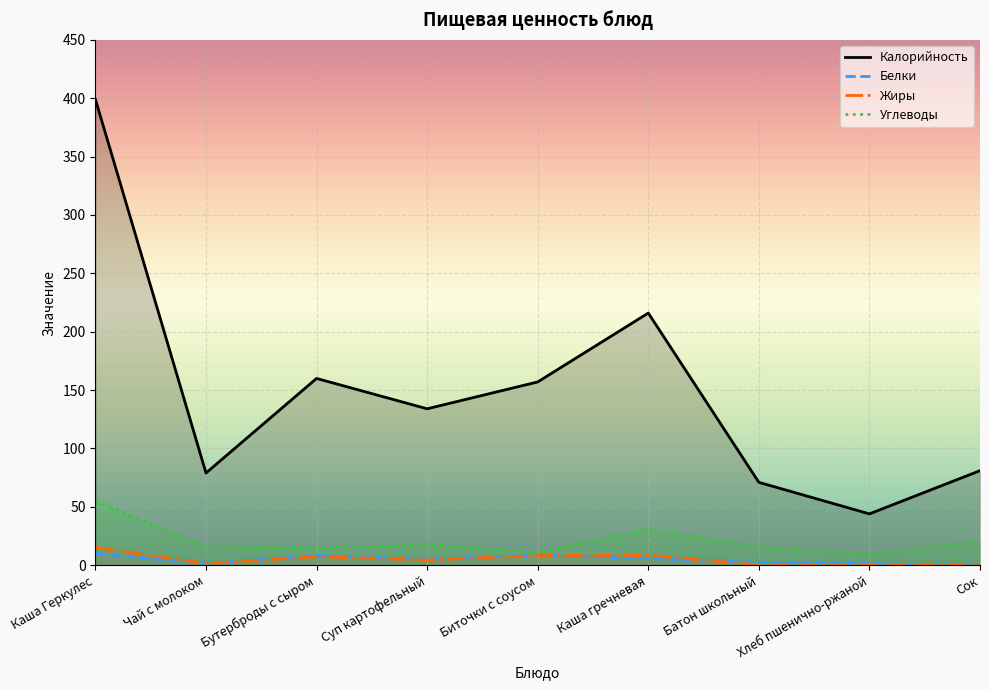

Does the chart display data point markers on the line(s)?

No